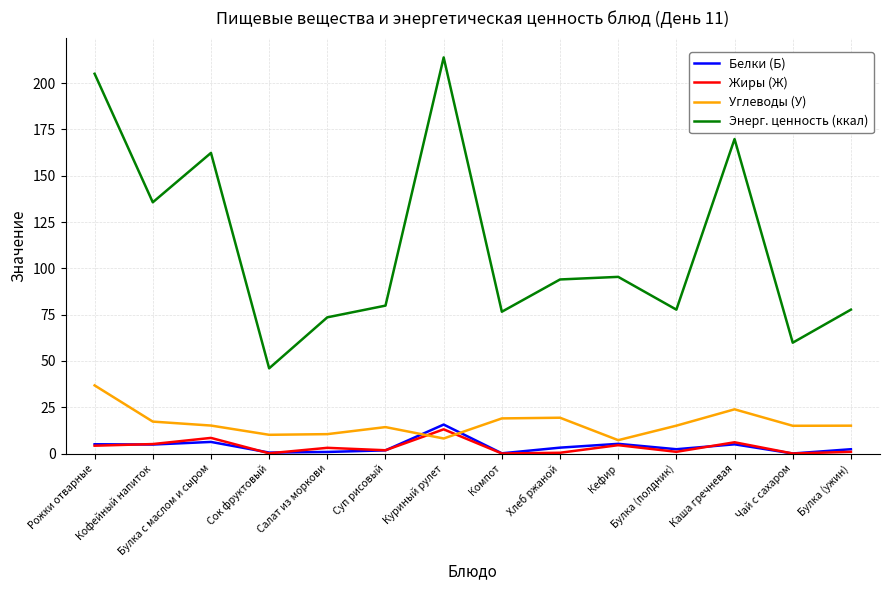

List the series in order of their peak value, lowest first.

Жиры (Ж), Белки (Б), Углеводы (У), Энерг. ценность (ккал)